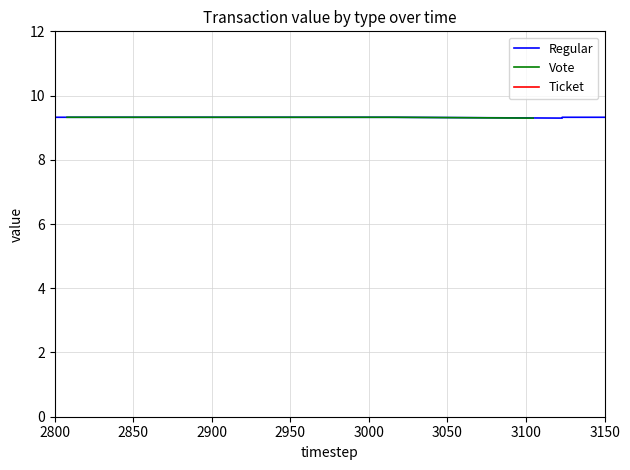

True or false: Vote has more than 1 interior local peaks.

False